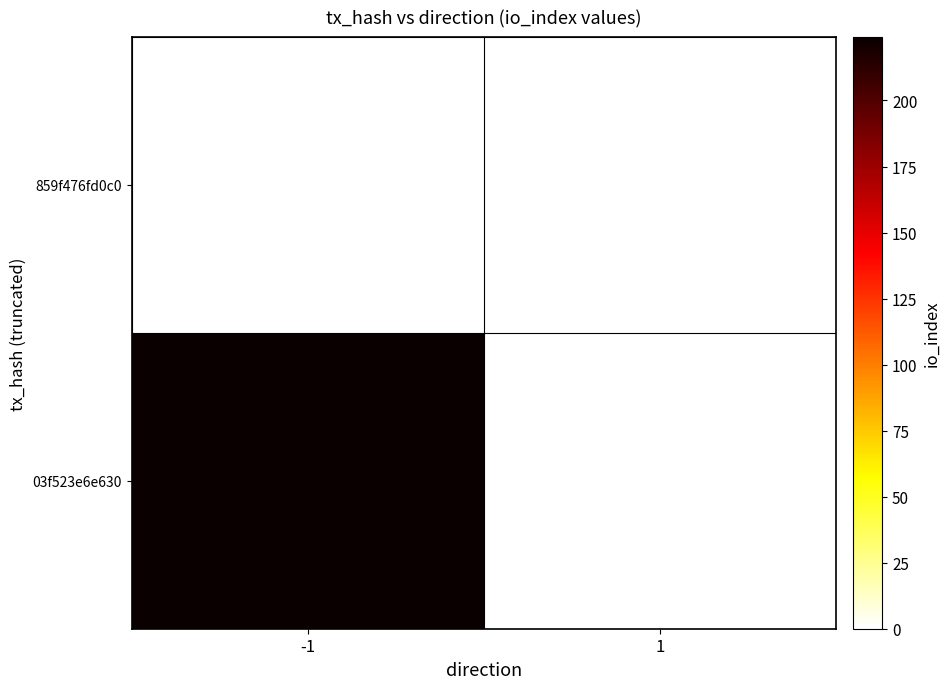

Between 1 and -1, which is larger?

-1